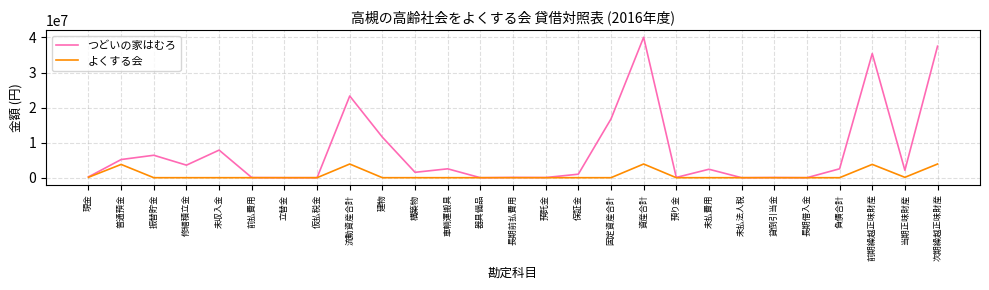

True or false: つどいの家はむろ has a value of 11290288 at 次期繰越正味財産.

False